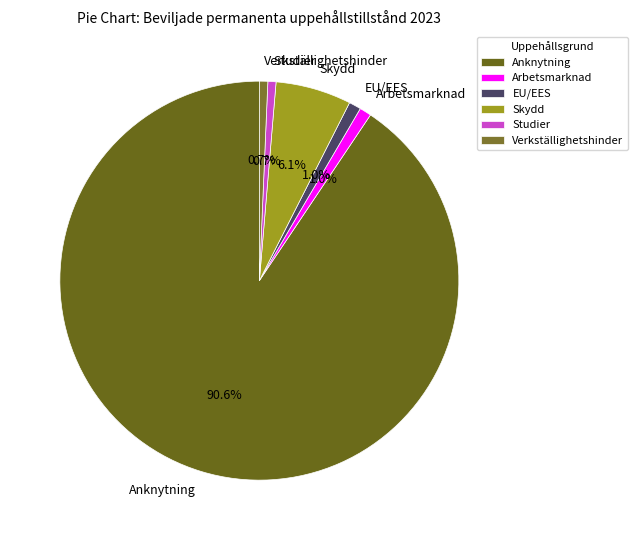

Which category has the biggest portion of the pie?

Anknytning